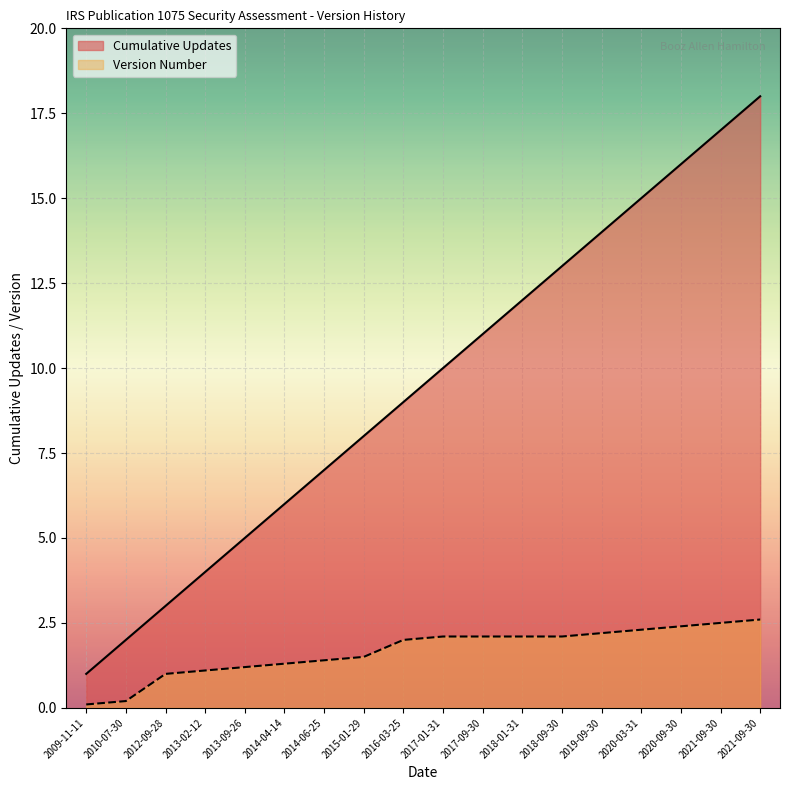

What is the greatest value displayed?

18.0